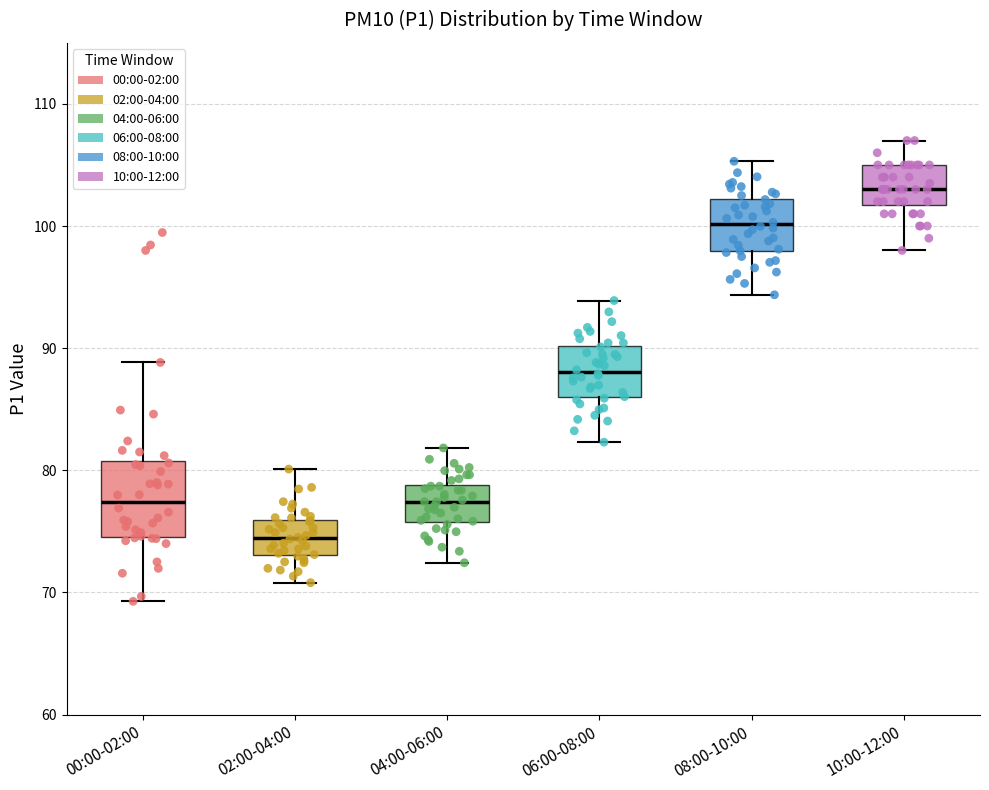

Which box is the tallest, from its lower edge to its upper edge?

00:00-02:00